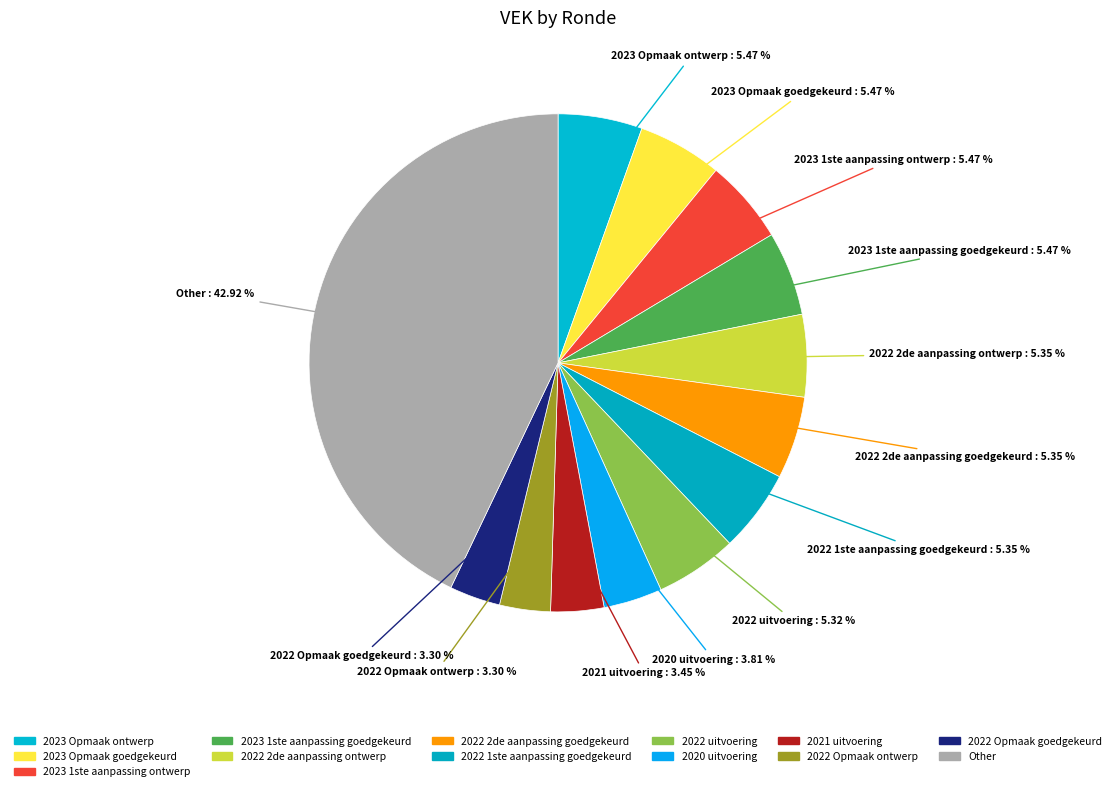

Is there any slice that represents more than half of the pie?

No